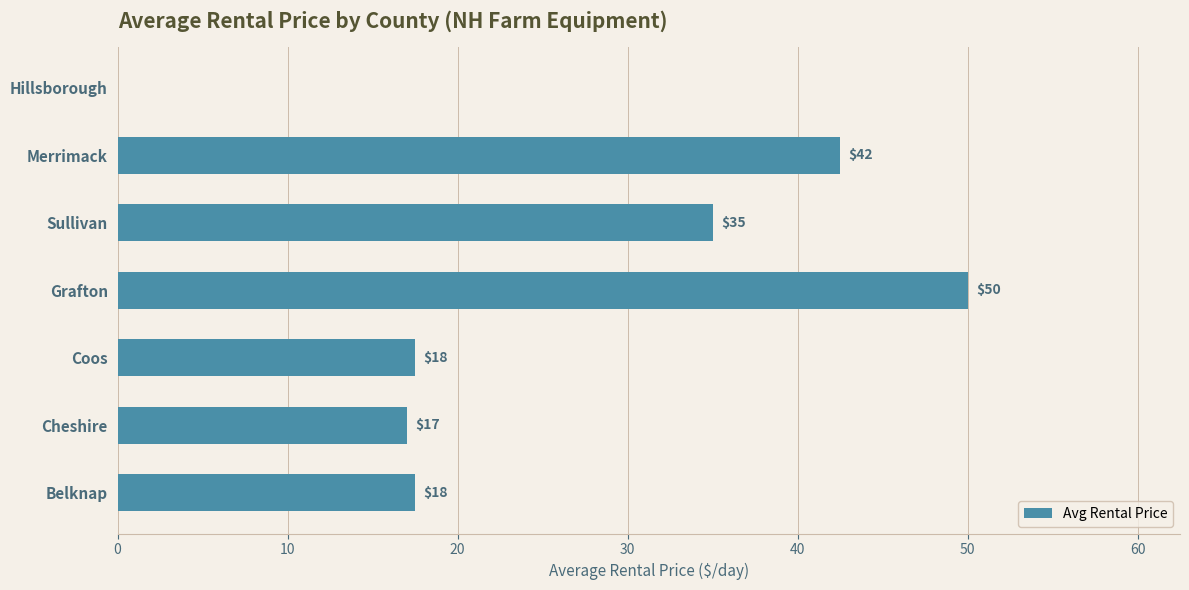

What is the ratio of the value at Merrimack to the value at Cheshire?

2.5